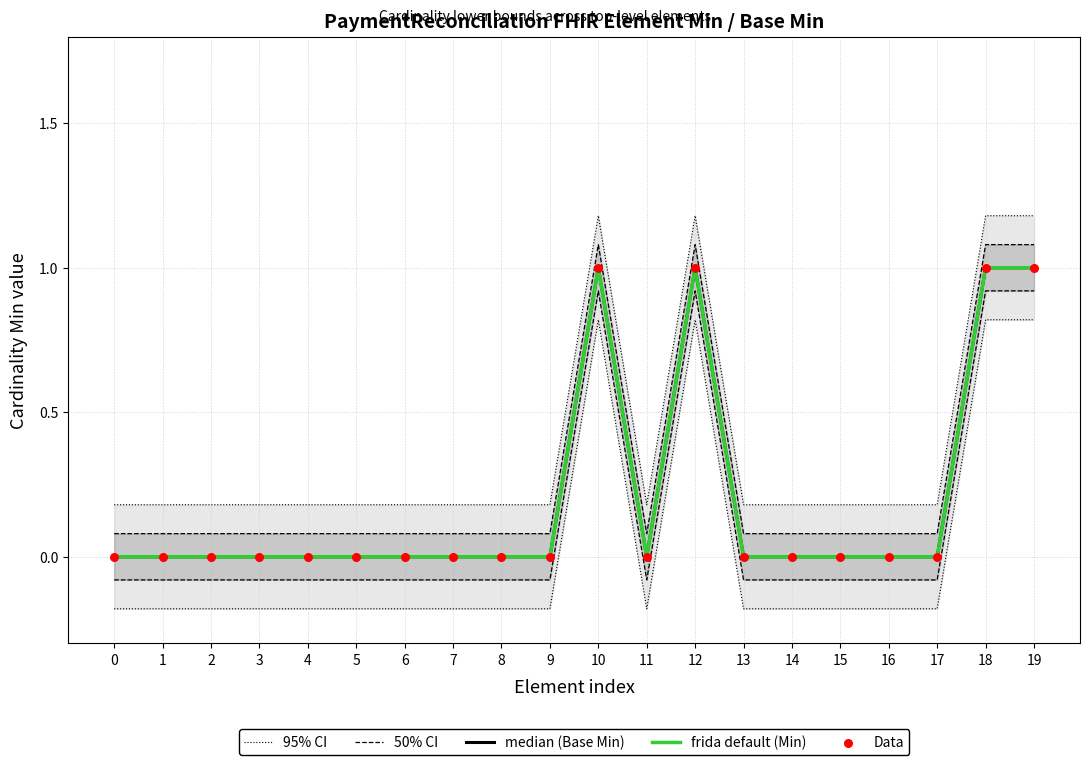

At how many categories does at least one series exceed 0?

20